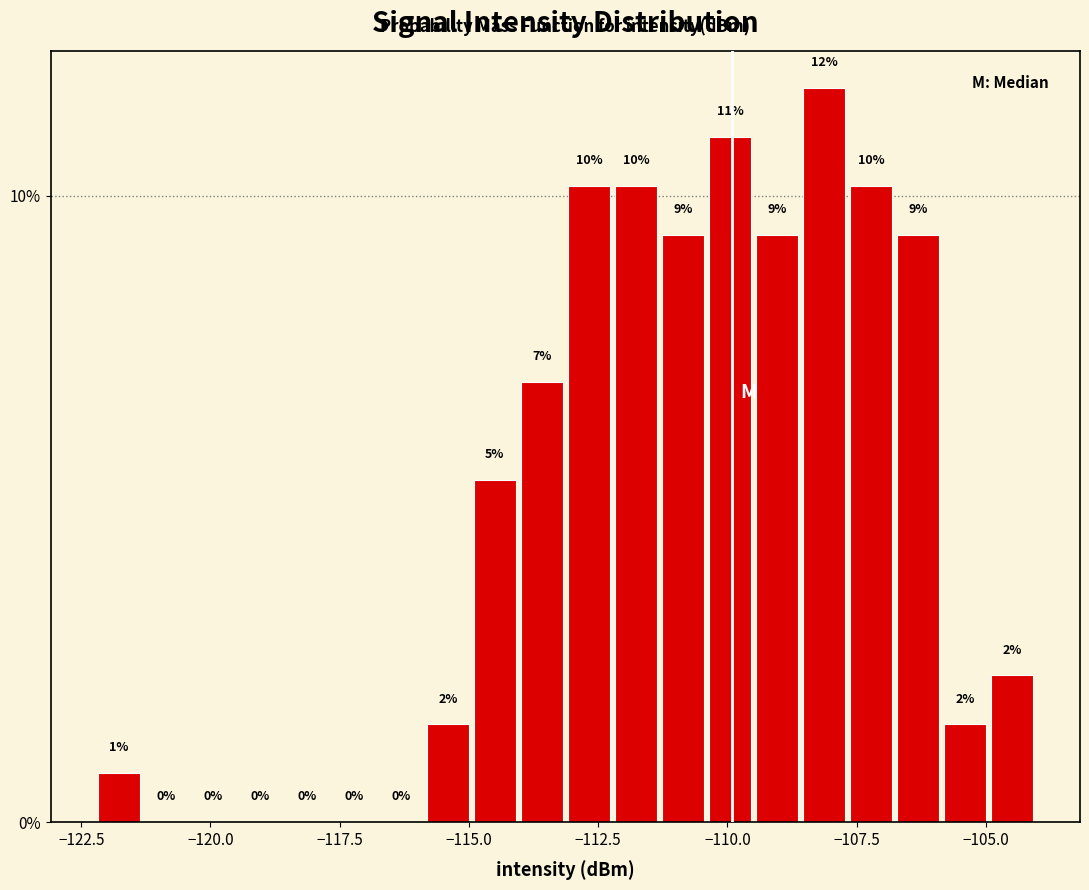

Read against the x-axis, roughly where is the centre of the tallest bar?

-108.0